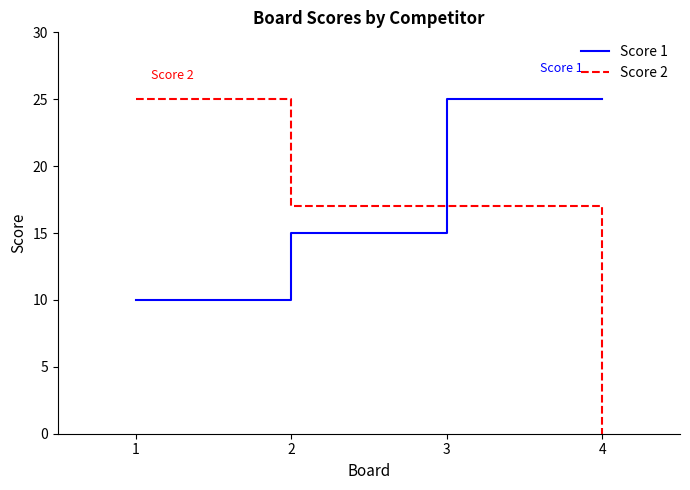

At how many categories does at least one series exceed 8?

4